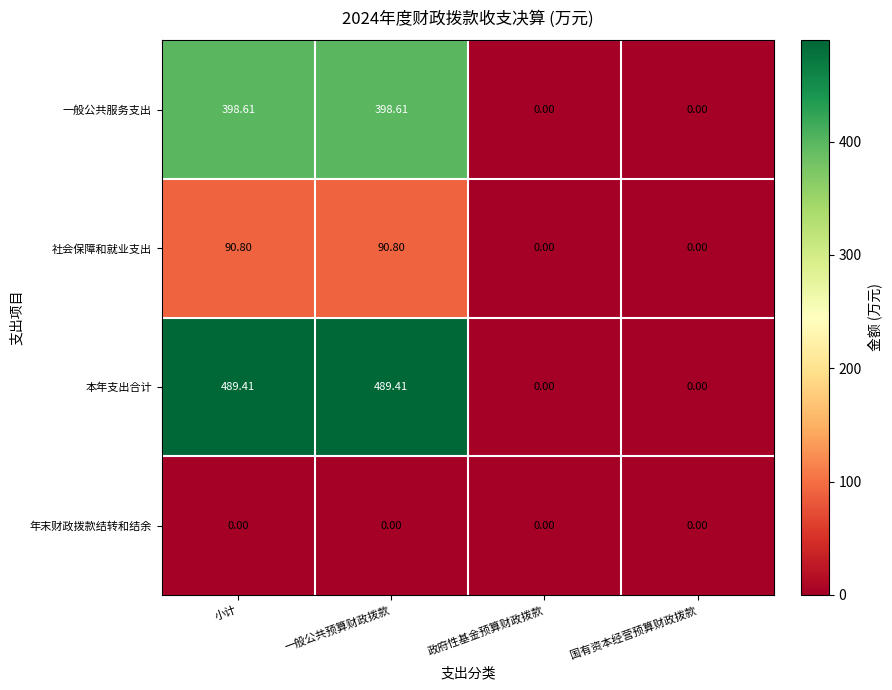

List the series in order of their peak value, highest first.

本年支出合计, 一般公共服务支出, 社会保障和就业支出, 年末财政拨款结转和结余